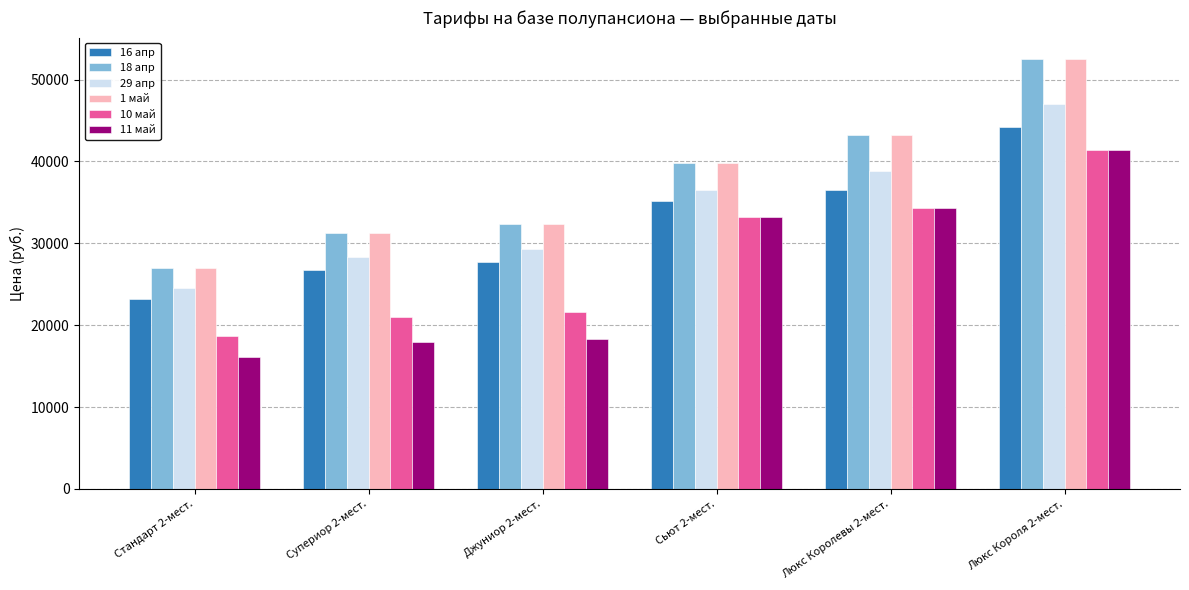

What is the value of the 10 май bar at the 3rd from the left?

21600